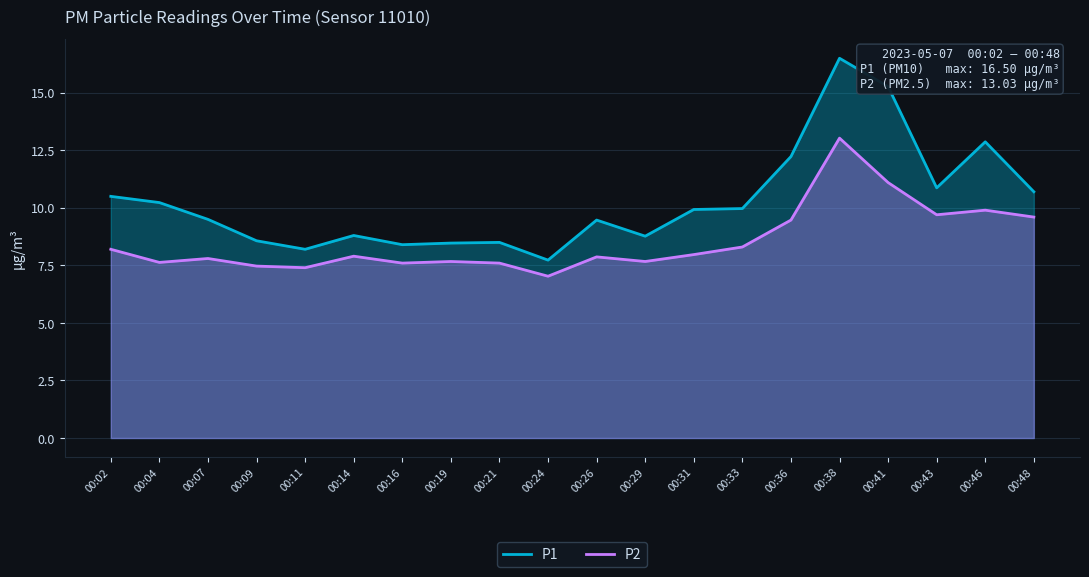

True or false: P1 has a value of 8.8 at 00:14.

True